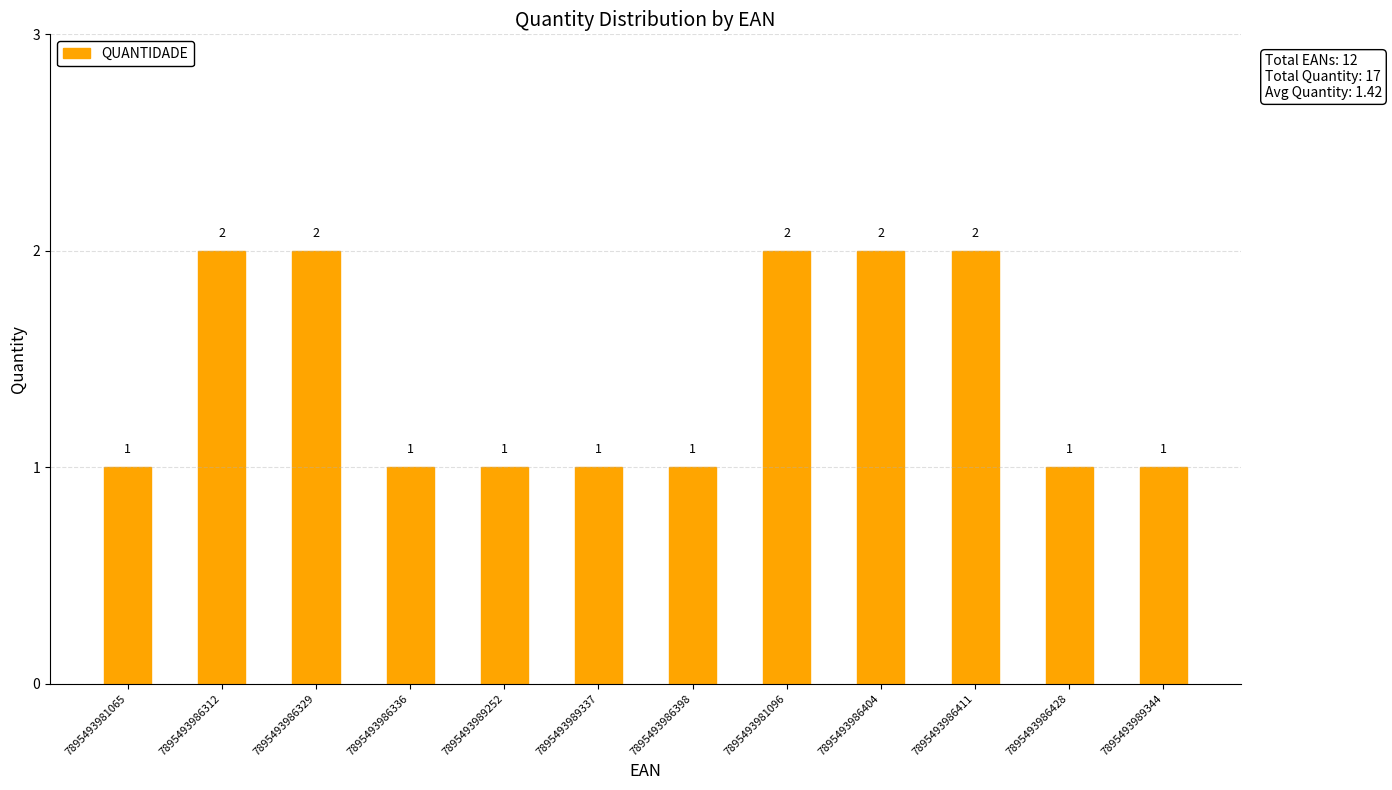

The value at 7895493986329 is 3. True or false?

False